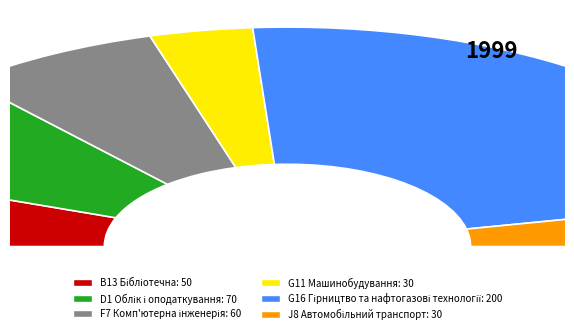

Combined, what portion of the pie is F7 Комп'ютерна інженерія and B13 Бібліотечна?

25.0%